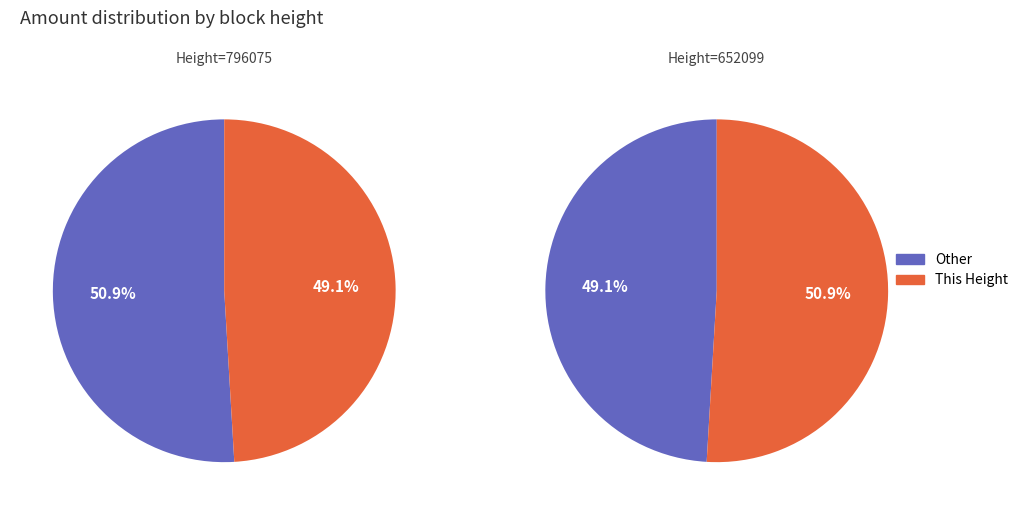

How much of the chart is everything except 796075?

50.9%